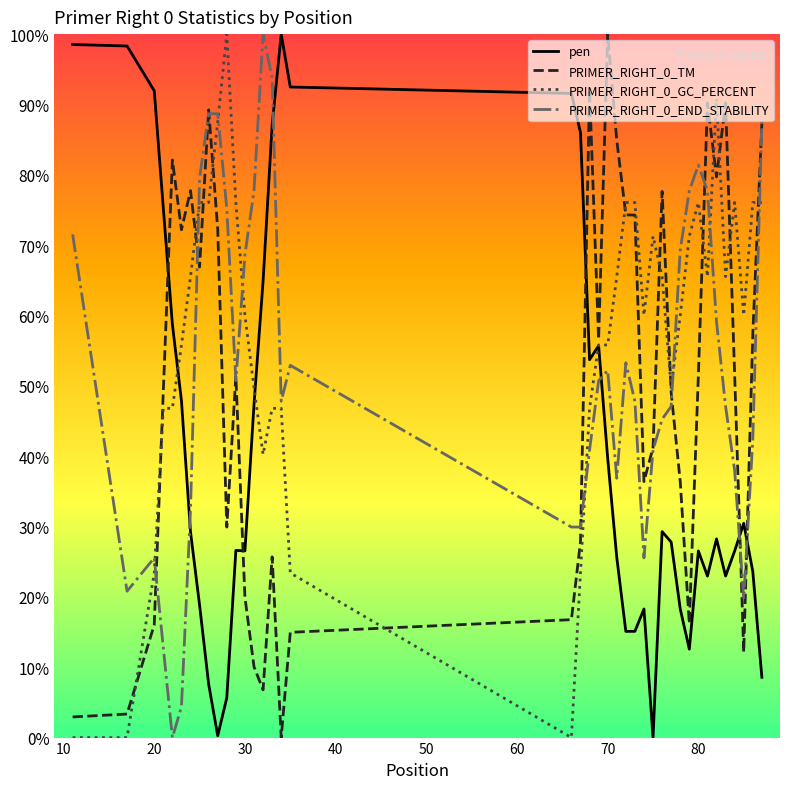

After their last crossing, which series has the higher values: pen or PRIMER_RIGHT_0_END_STABILITY?

PRIMER_RIGHT_0_END_STABILITY